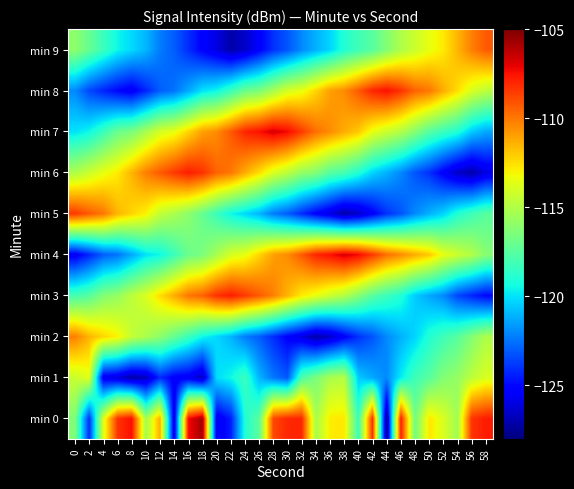

Which label corresponds to the smallest value in the chart?

44